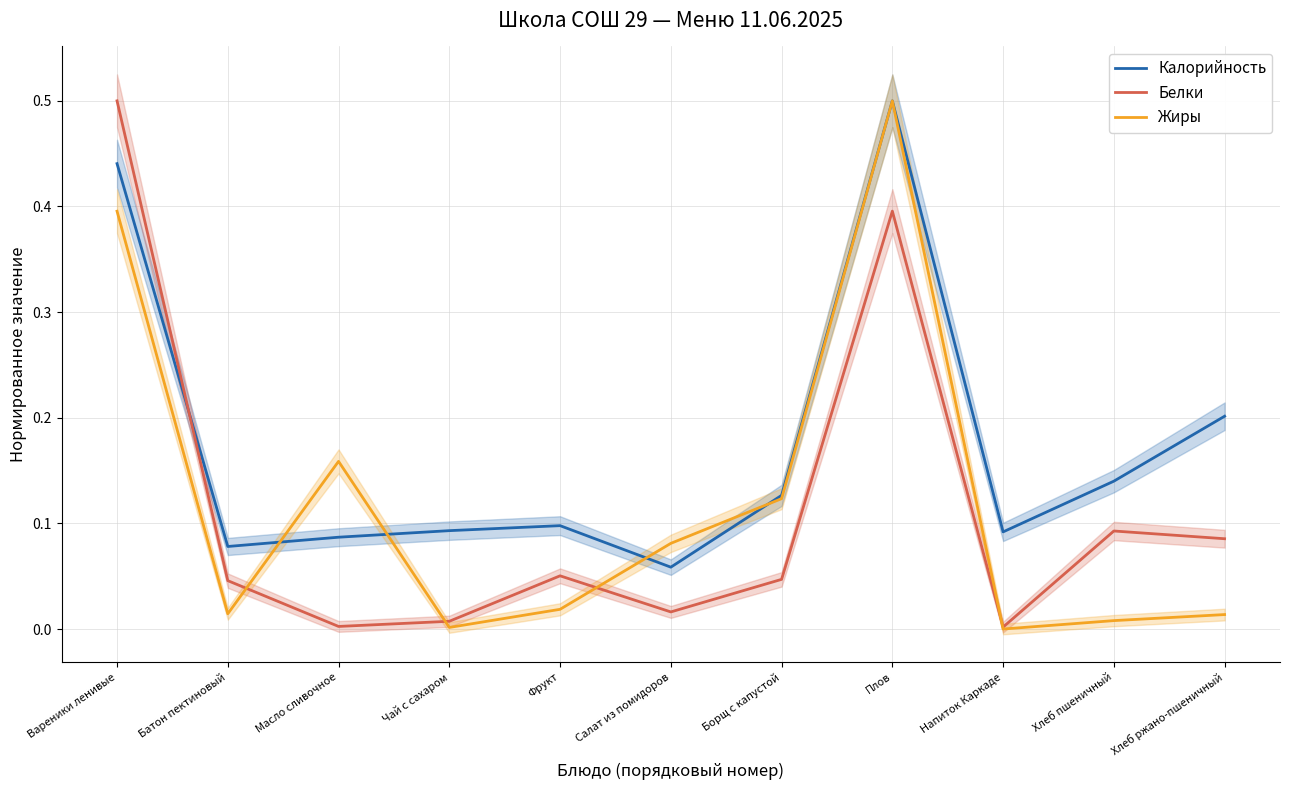

At which label is Калорийность closest to 0?

Салат из помидоров